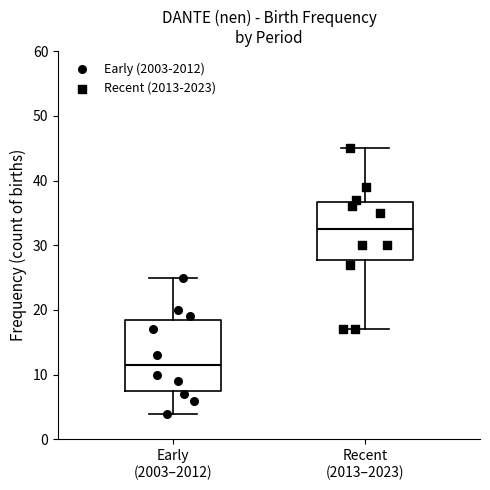

Reading left to right, transcribe this box plot: for each box, give where its median line is, the range the box spans, and where its two whiskers end, as read against the y-axis. The values are not printed on the chart, so give them approximately, as read against the axis.

Early (2003–2012): median 12, box 8 to 19, whiskers 4 to 25
Recent (2013–2023): median 33, box 28 to 37, whiskers 17 to 45